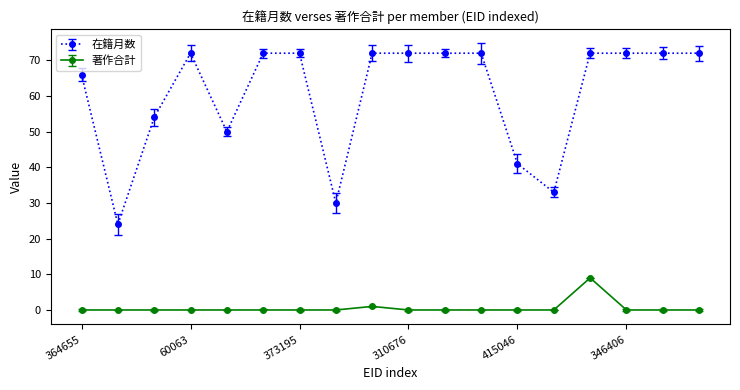

What is the value of the 在籍月数 point at the 12th from the left?

72